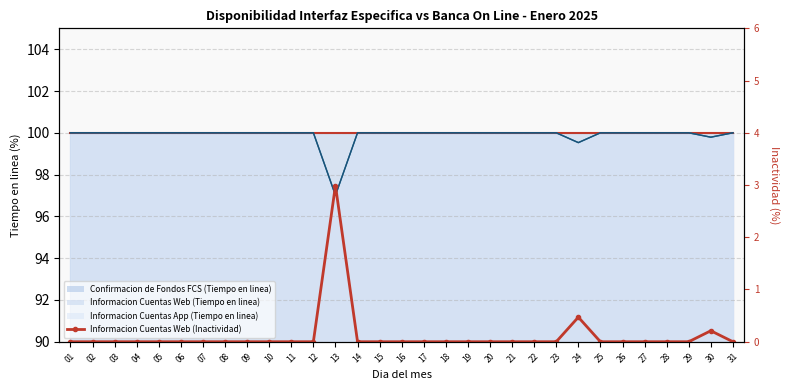

True or false: Confirmacion de Fondos FCS (Tiempo en linea) (linea) has a value of 58.3 at 19.

False